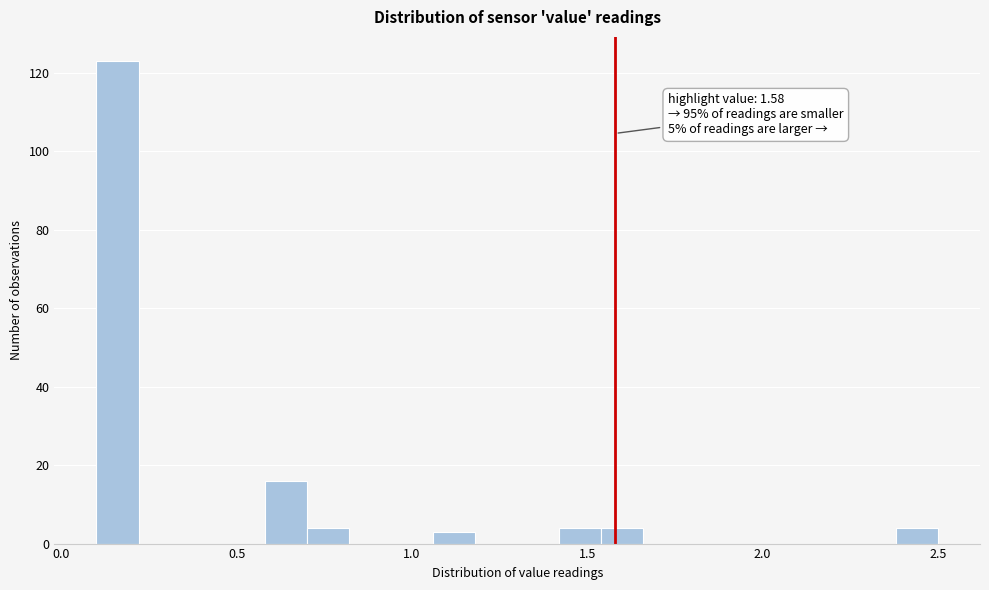

Read against the x-axis, roughly where is the centre of the tallest bar?

0.15